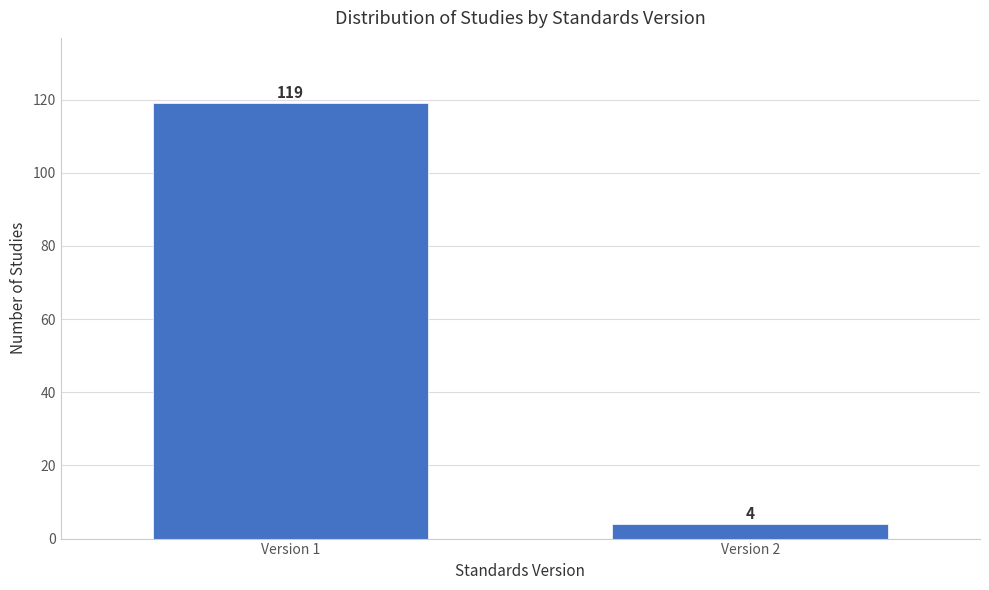

Reading left to right, extract all data points from this chart.

119	4